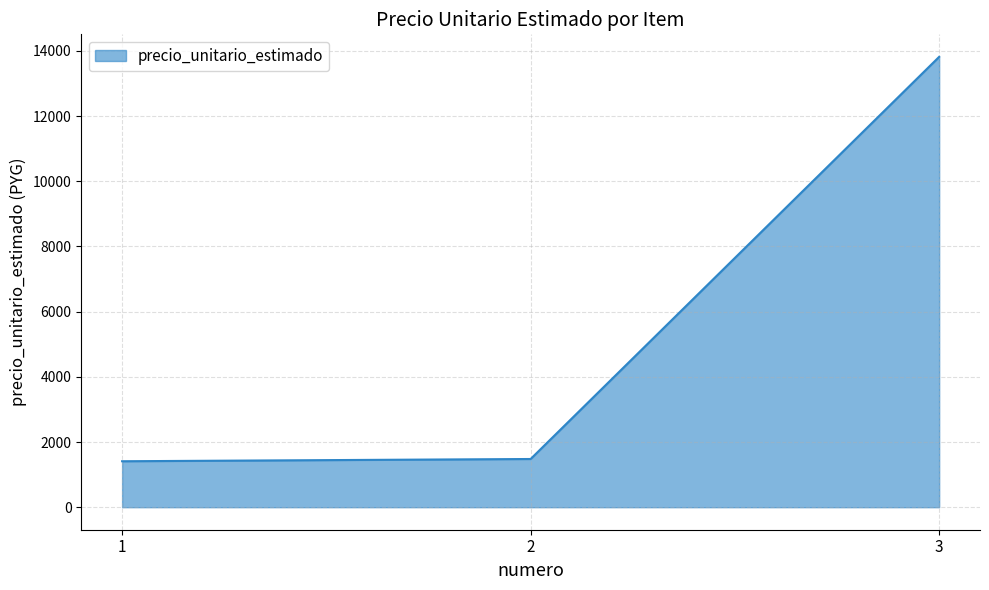

How many lines are shown in the chart?

1